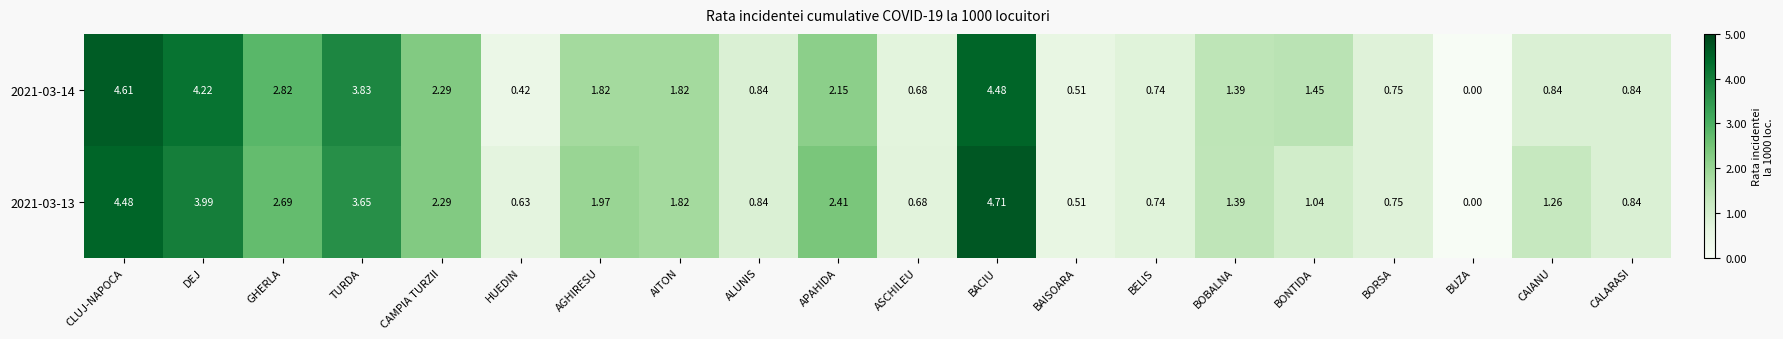

At which label does 2021-03-13 first exceed 1?

CLUJ-NAPOCA